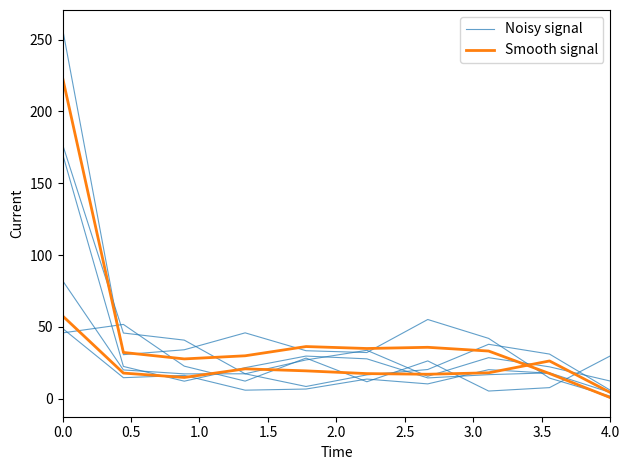

What are all the series names shown in the legend?

Noisy signal, Smooth signal